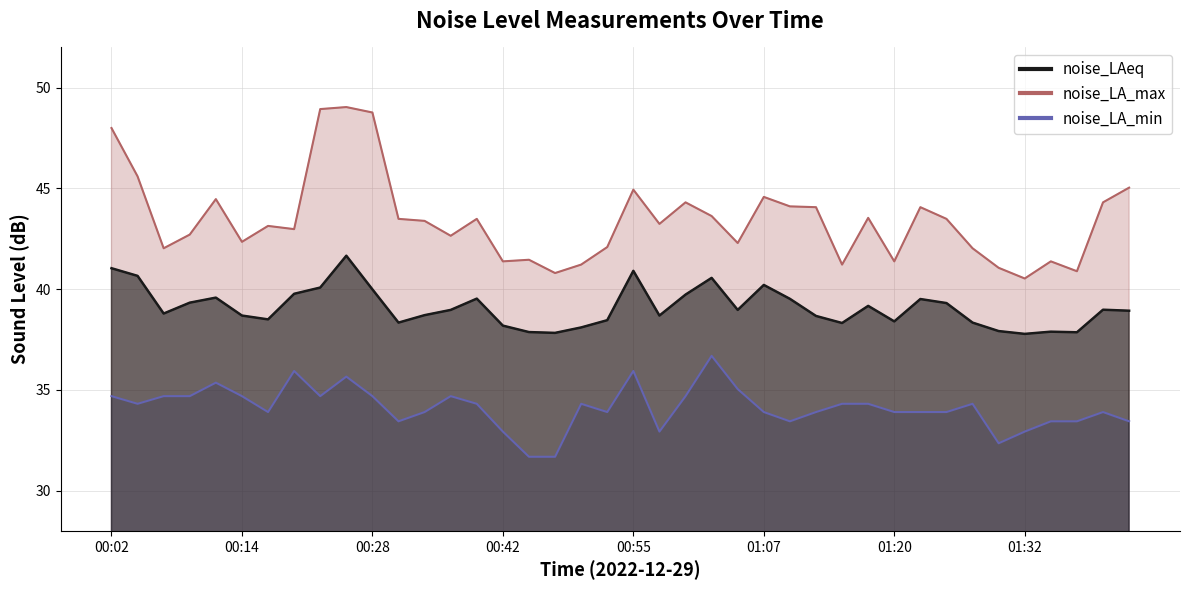

What position from the left is 2022-12-29T01:22:54?

32